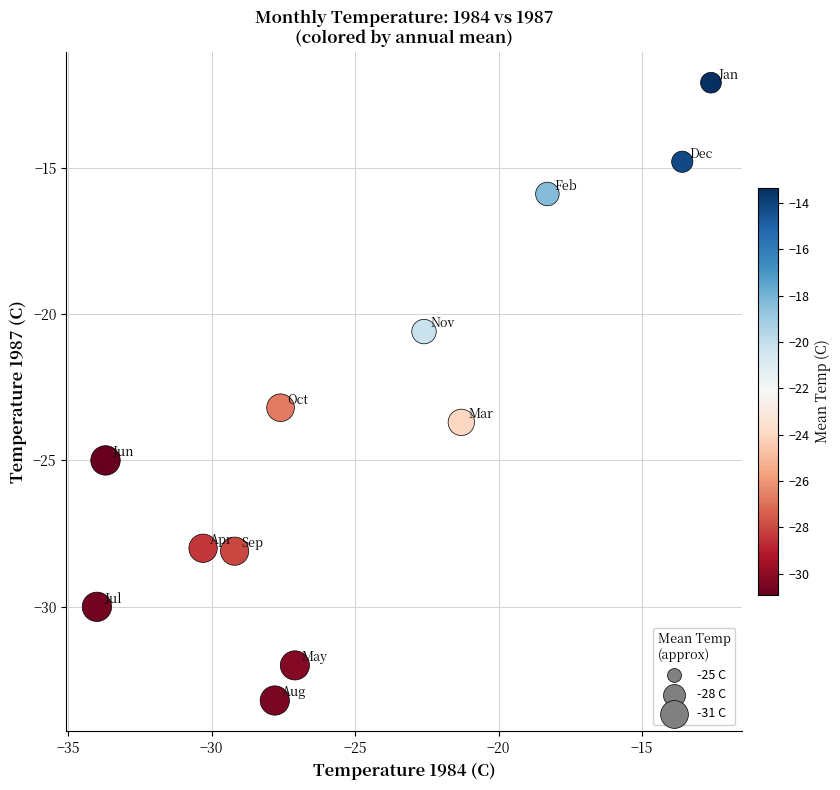

What is the range of X values (max minus min)?

21.4